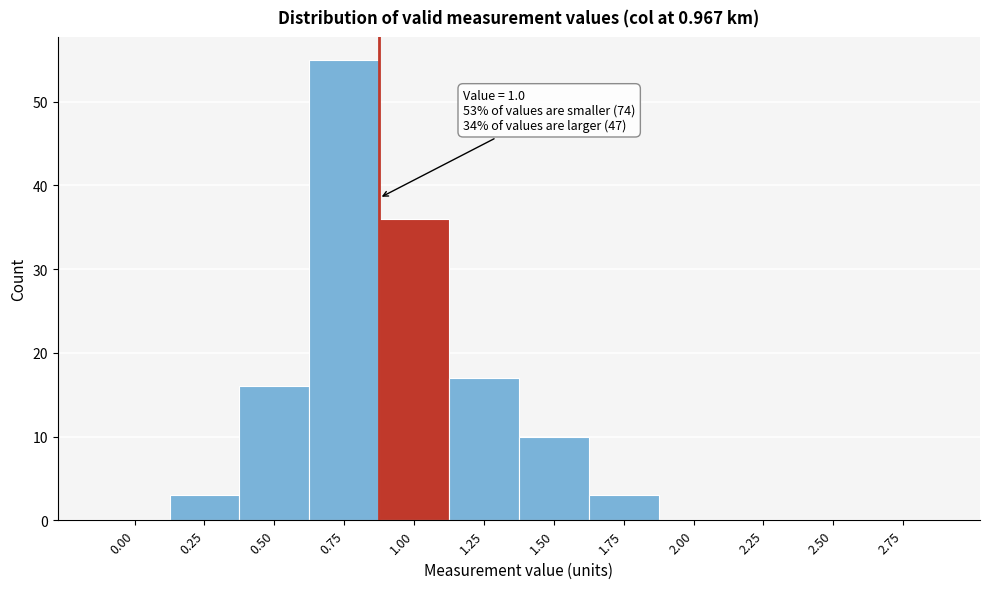

Reading left to right, what are all the values shown in this chart?

0.00=0	0.25=3	0.50=16	0.75=55	1.00=36	1.25=17	1.50=10	1.75=3	2.00=0	2.25=0	2.50=0	2.75=0